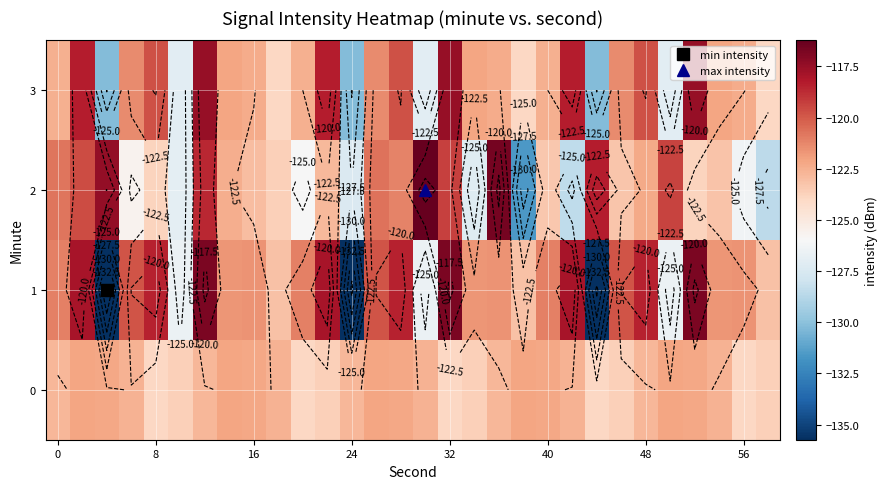

Which series has the widest spread of values?

1